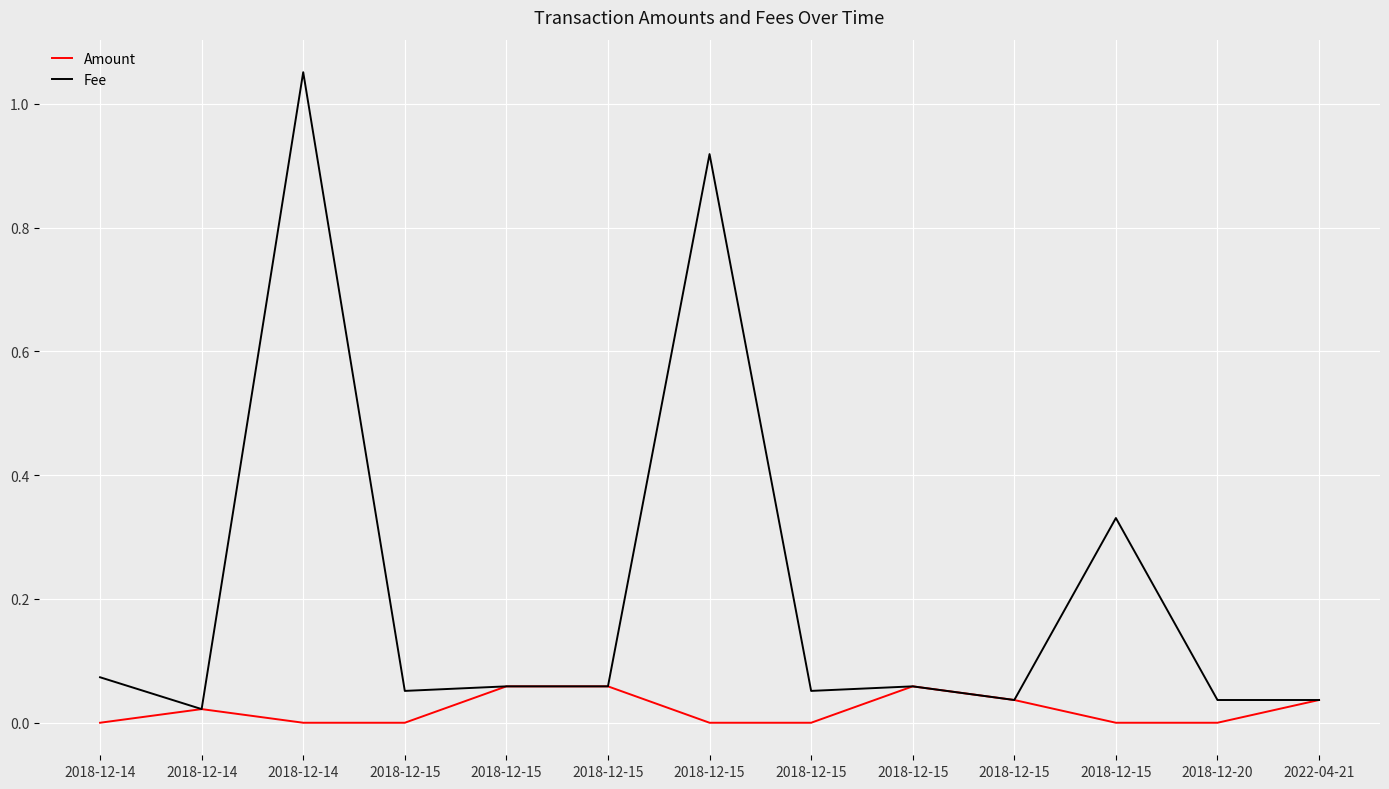

True or false: Amount and Fee intersect in this chart.

False